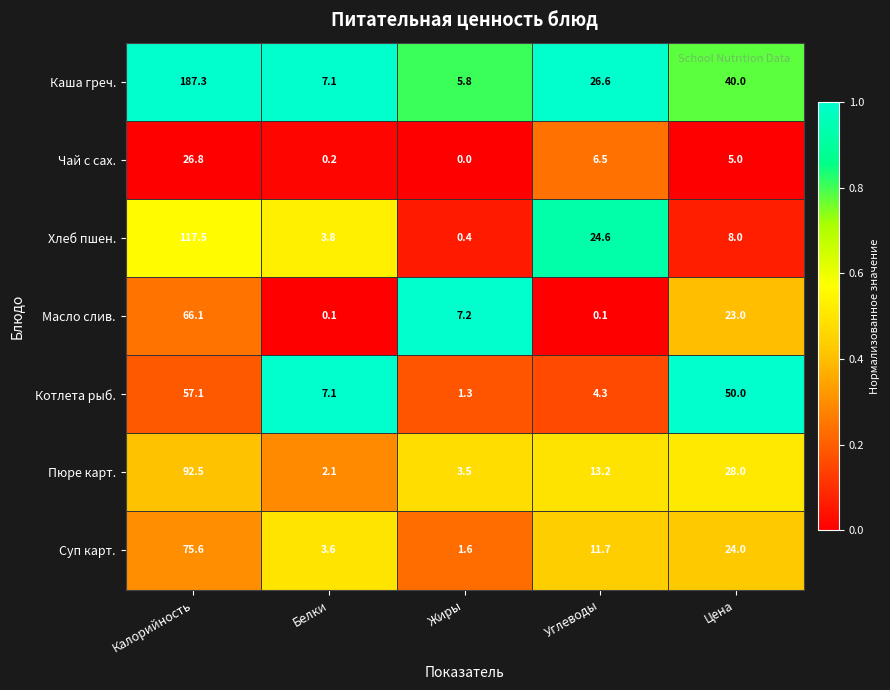

Which category has the highest value in the Каша греч. series?

Калорийность